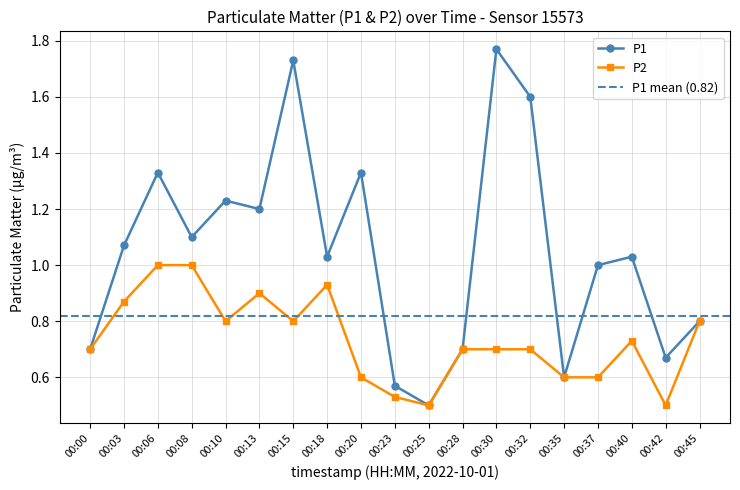

Reading right to left, list all the values displayed in this chart.

P1: 0.8	0.7	1.0	1.0	0.6	1.6	1.8	0.7	0.5	0.6	1.3	1.0	1.7	1.2	1.2	1.1	1.3	1.1	0.7
P2: 0.8	0.5	0.7	0.6	0.6	0.7	0.7	0.7	0.5	0.5	0.6	0.9	0.8	0.9	0.8	1.0	1.0	0.9	0.7